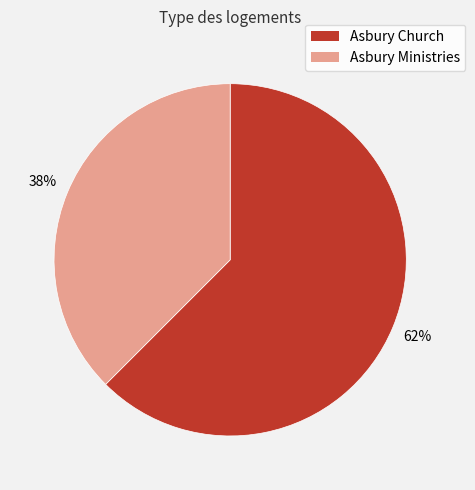

Is it true that Asbury Ministries is 38% of the pie?

True